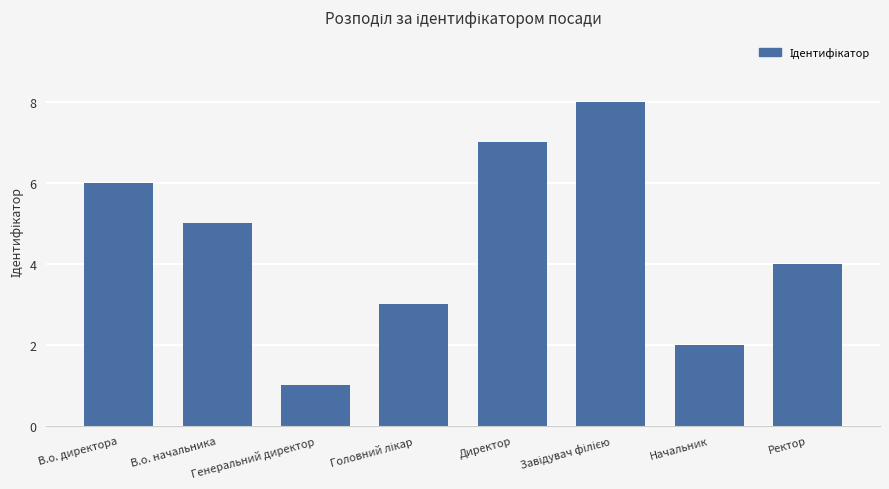

What is the value of the 1st bar from the left?

6